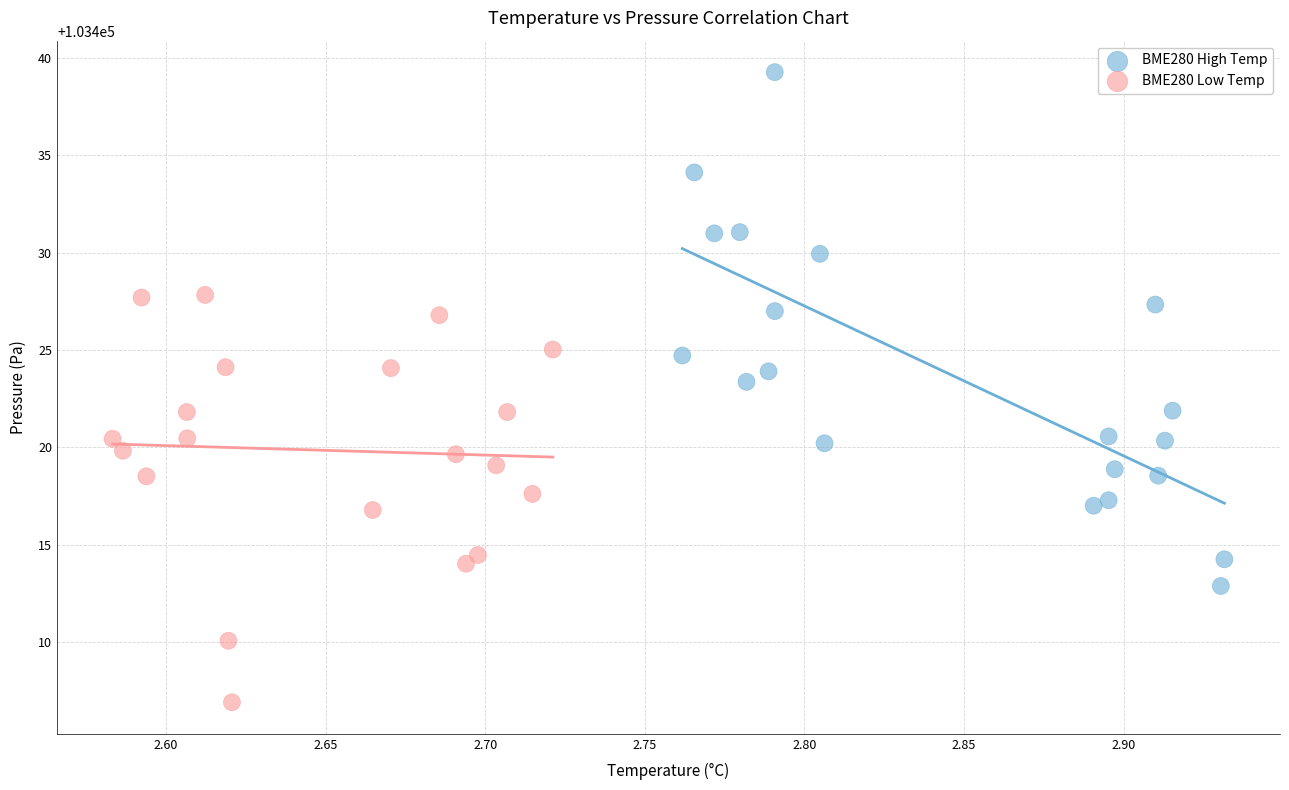

Which series contains the highest Y value?

BME280 High Temp